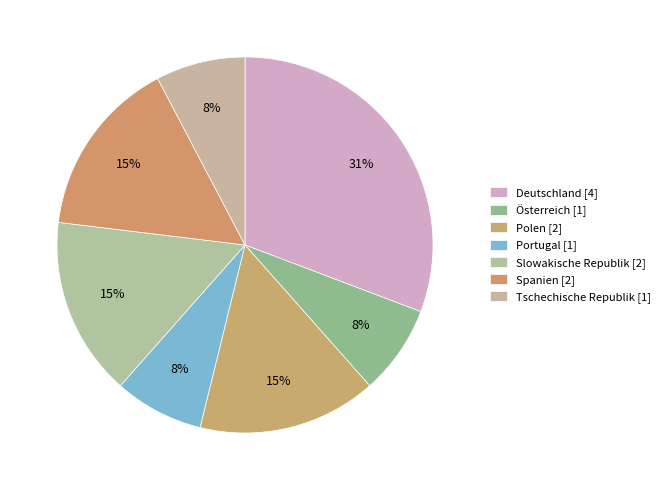

Count the number of slices in the pie.

7